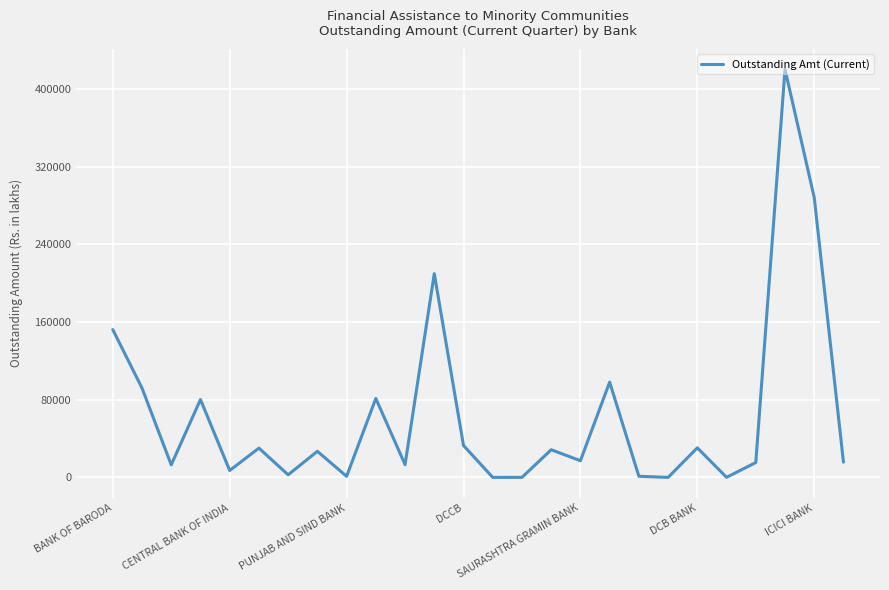

Does the chart display data point markers on the line(s)?

No